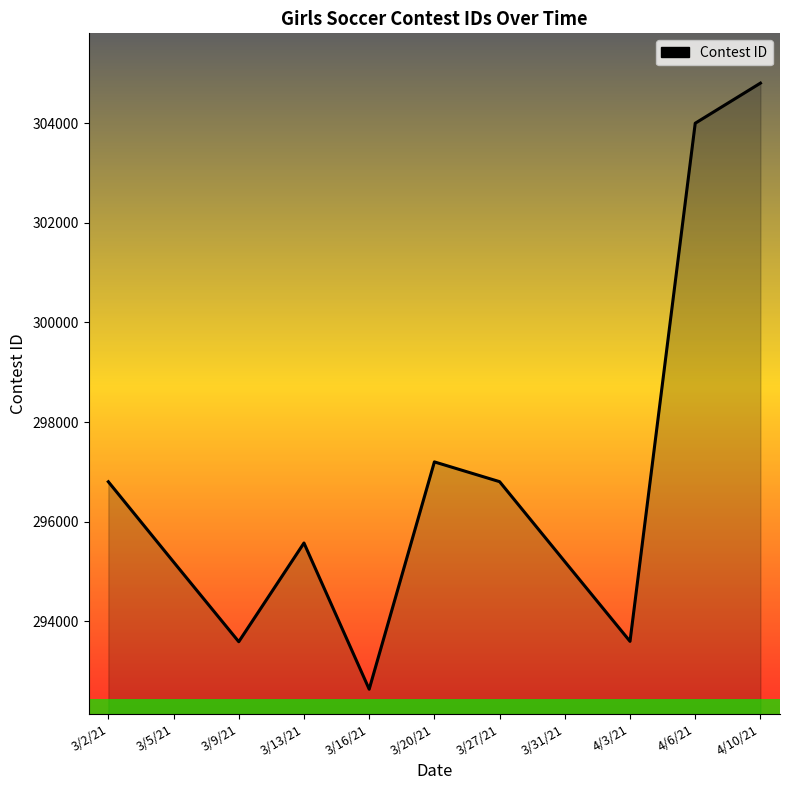

The value at 3/9/21 is 422329. True or false?

False